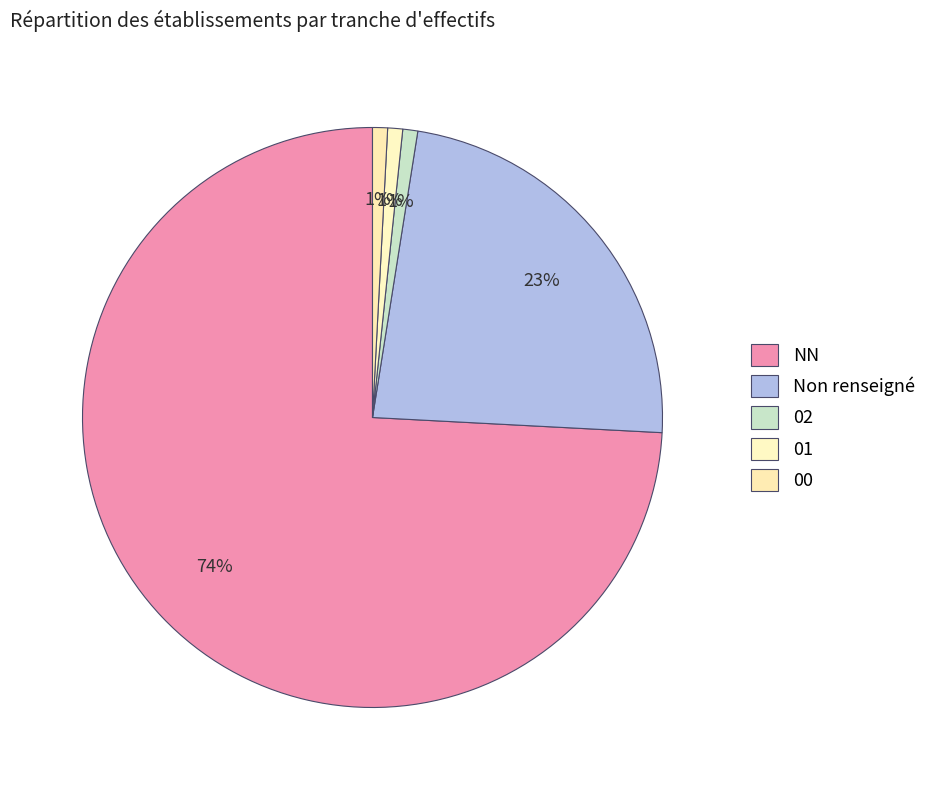

To the nearest percent, what is the average slice percentage?

20%